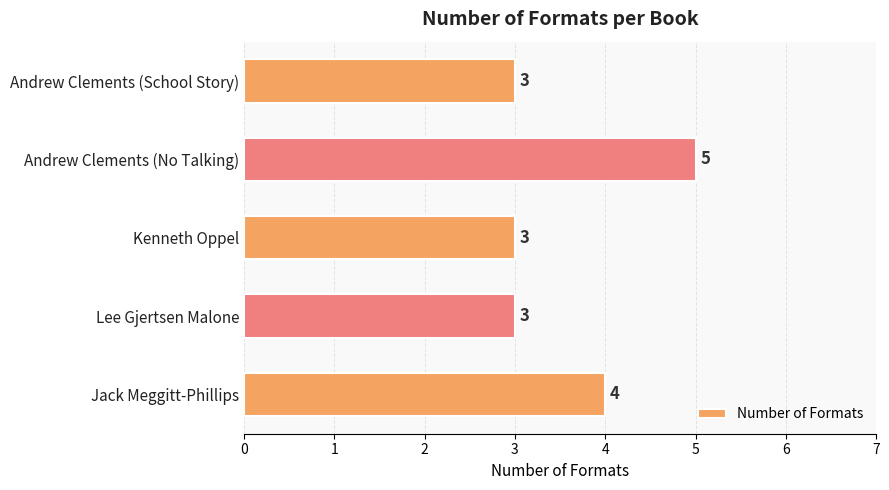

What is the maximum value shown in the chart?

5